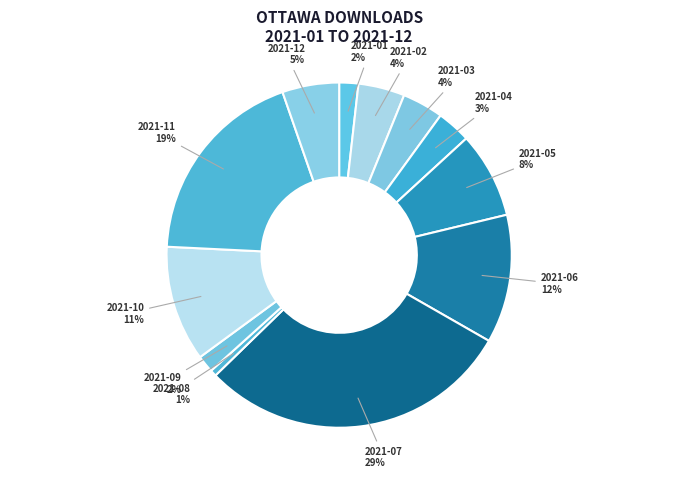

Is the sum of 2021-09 and 2021-10 greater than half?

No